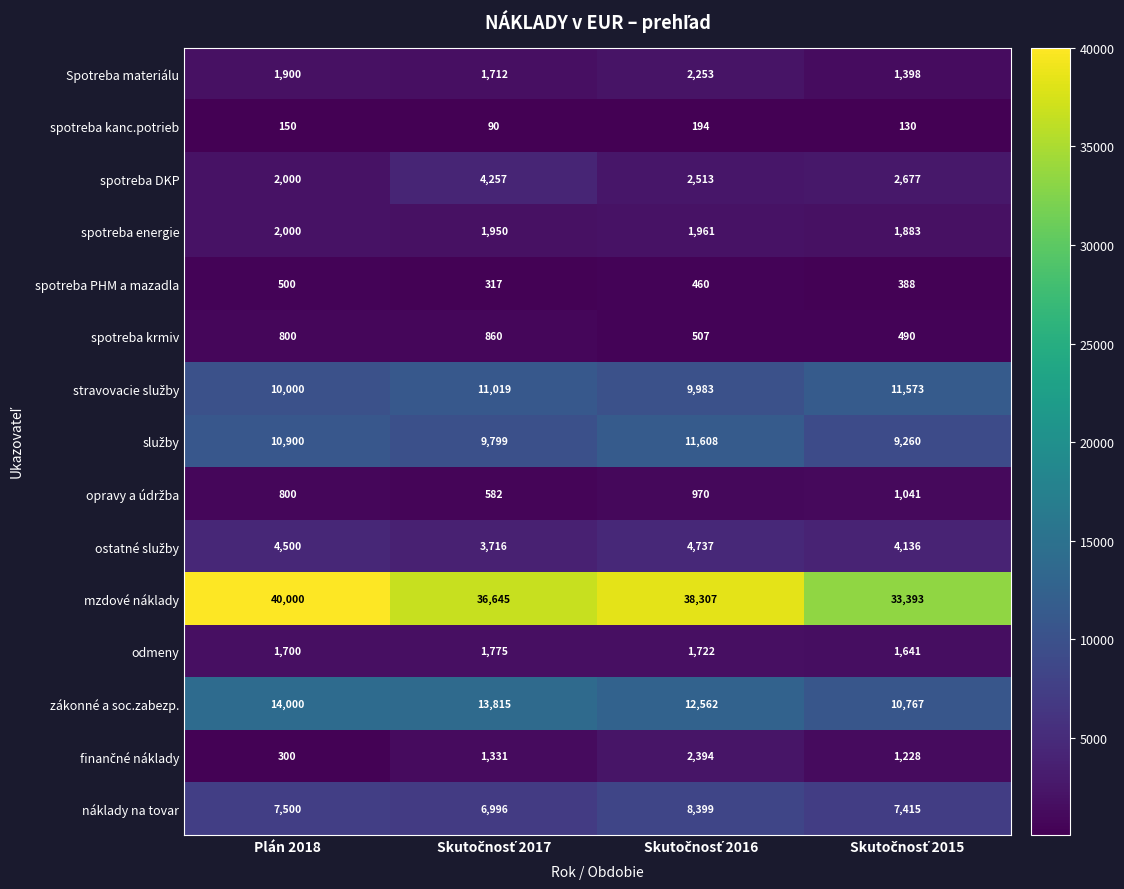

At which label does mzdové náklady reach its peak?

Plán 2018